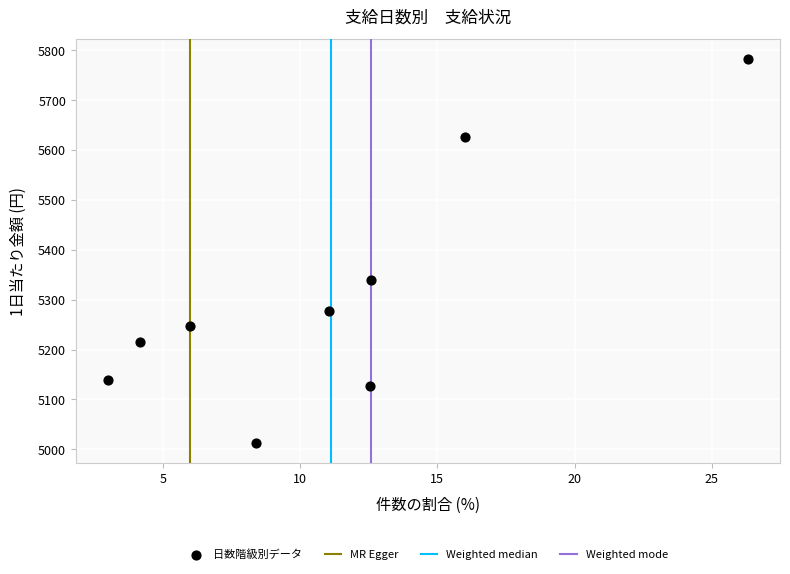

What Y value in the scatter plot is closest to 5397?

5339.1